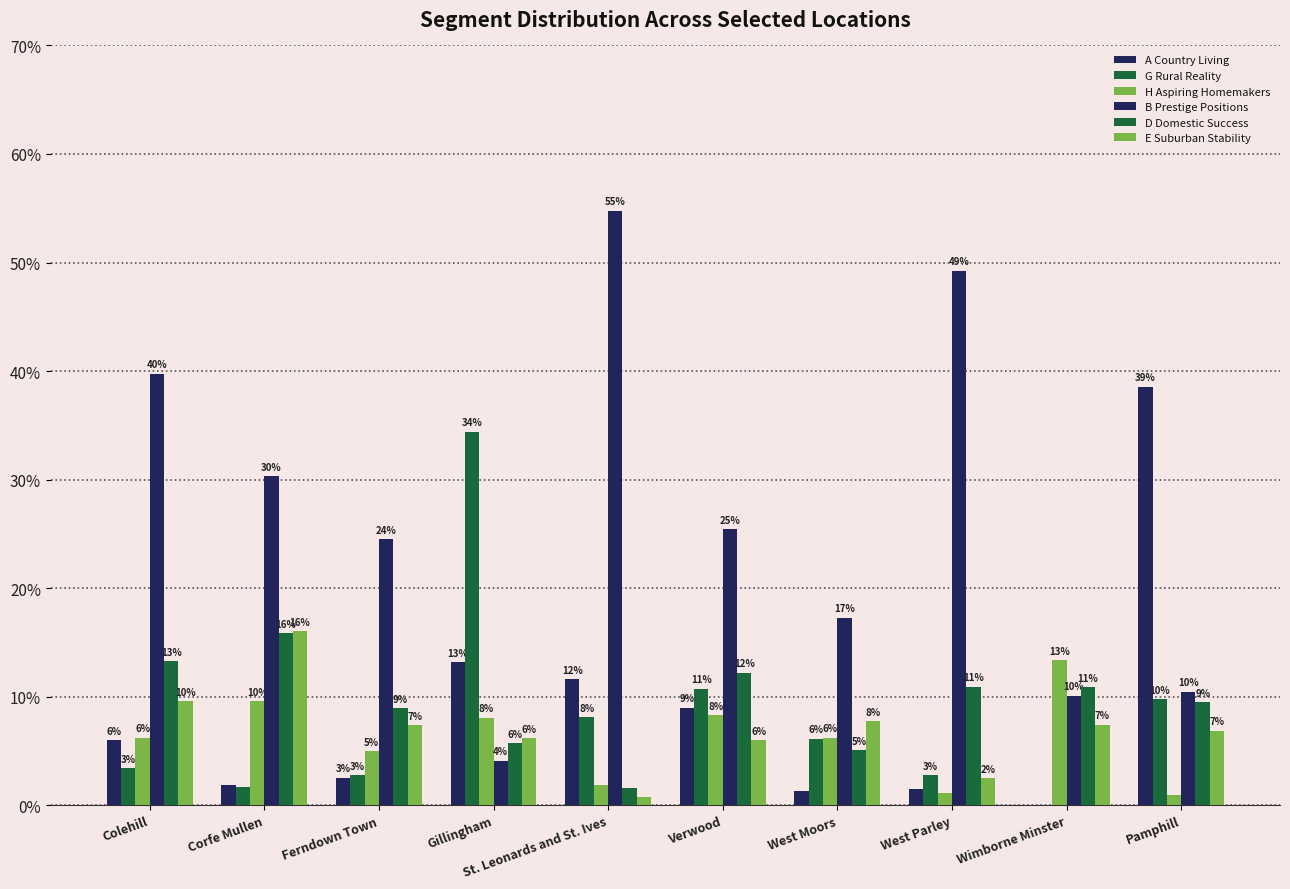

How many groups of bars are there?

10